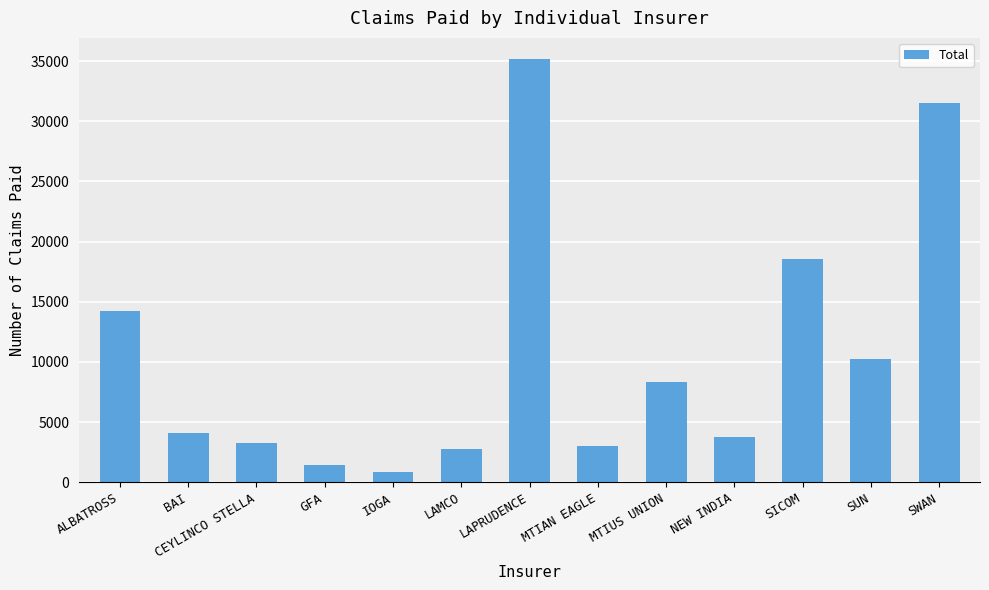

At which label is the value closest to 18024?

SICOM